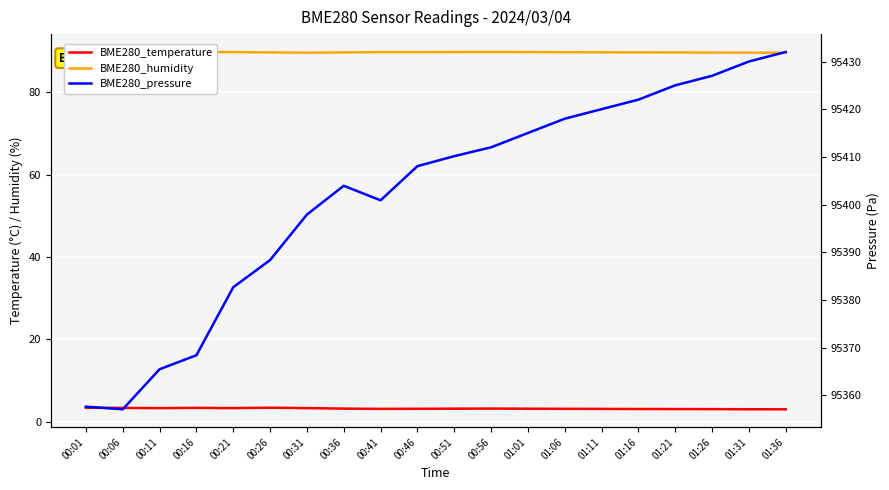

What value does the BME280_pressure series have at 00:36?

95403.9